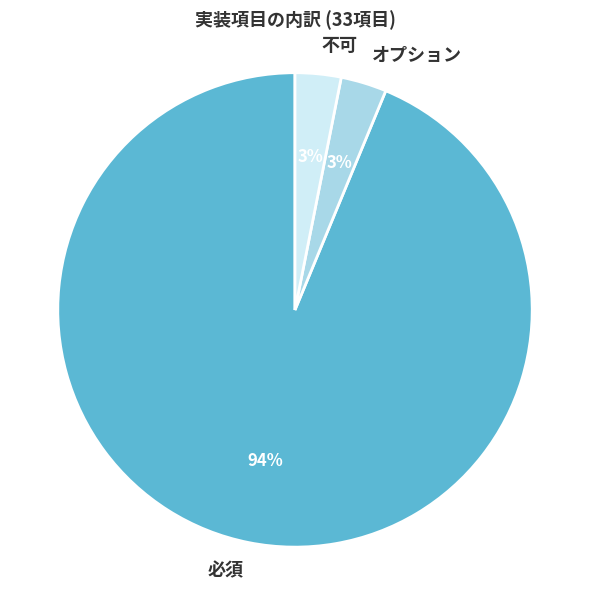

Is the sum of 不可 and 必須 greater than half?

Yes